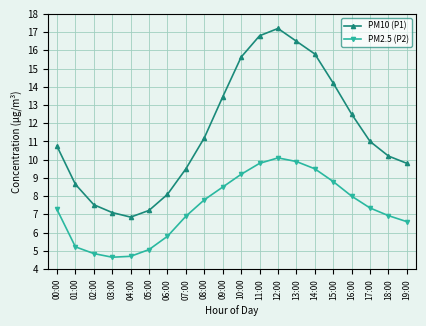

In PM2.5 (P2), how many points are lower than both neighbors (excluding endpoints)?

1